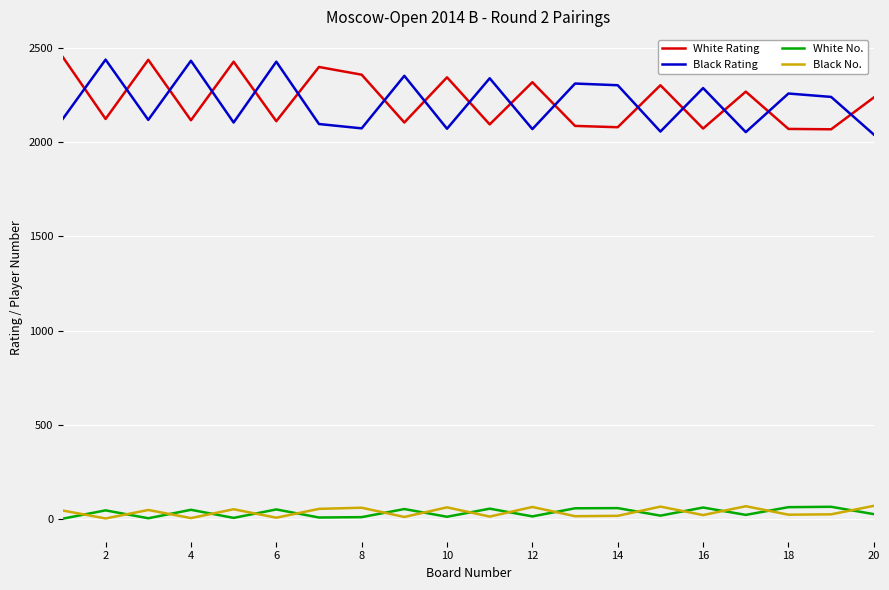

How many intersections are there between Black Rating and White Rating?

16